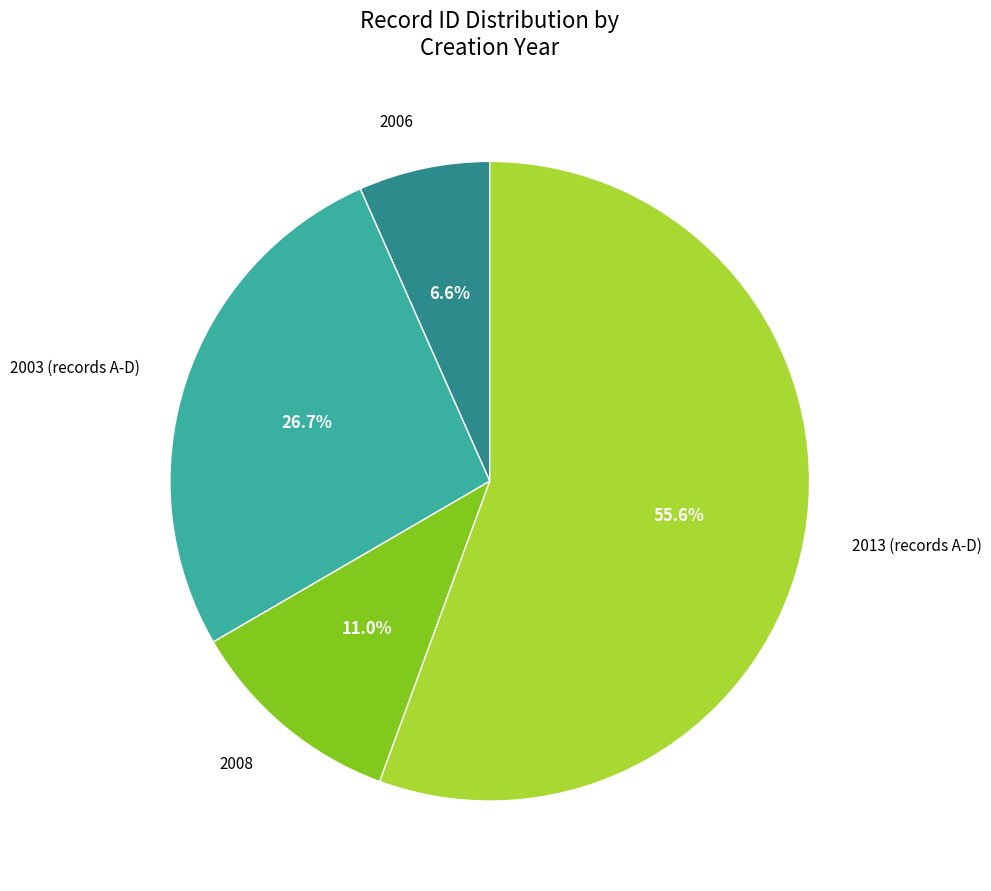

Is there a majority slice in this chart?

Yes